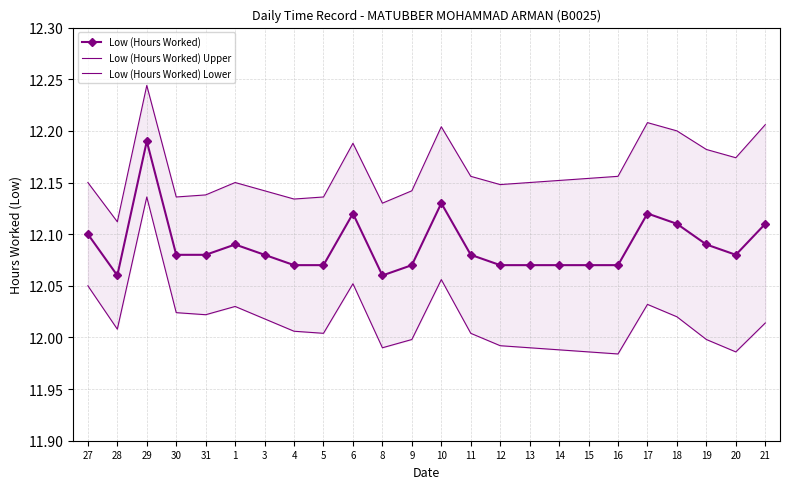

Reading left to right, extract all data points from this chart.

Low (Hours Worked): 12.1	12.1	12.2	12.1	12.1	12.1	12.1	12.1	12.1	12.1	12.1	12.1	12.1	12.1	12.1	12.1	12.1	12.1	12.1	12.1	12.1	12.1	12.1	12.1
Low (Hours Worked) Upper: 12.2	12.1	12.2	12.1	12.1	12.2	12.1	12.1	12.1	12.2	12.1	12.1	12.2	12.2	12.1	12.2	12.2	12.2	12.2	12.2	12.2	12.2	12.2	12.2
Low (Hours Worked) Lower: 12.0	12.0	12.1	12.0	12.0	12.0	12.0	12.0	12.0	12.1	12.0	12.0	12.1	12.0	12.0	12.0	12.0	12.0	12.0	12.0	12.0	12.0	12.0	12.0